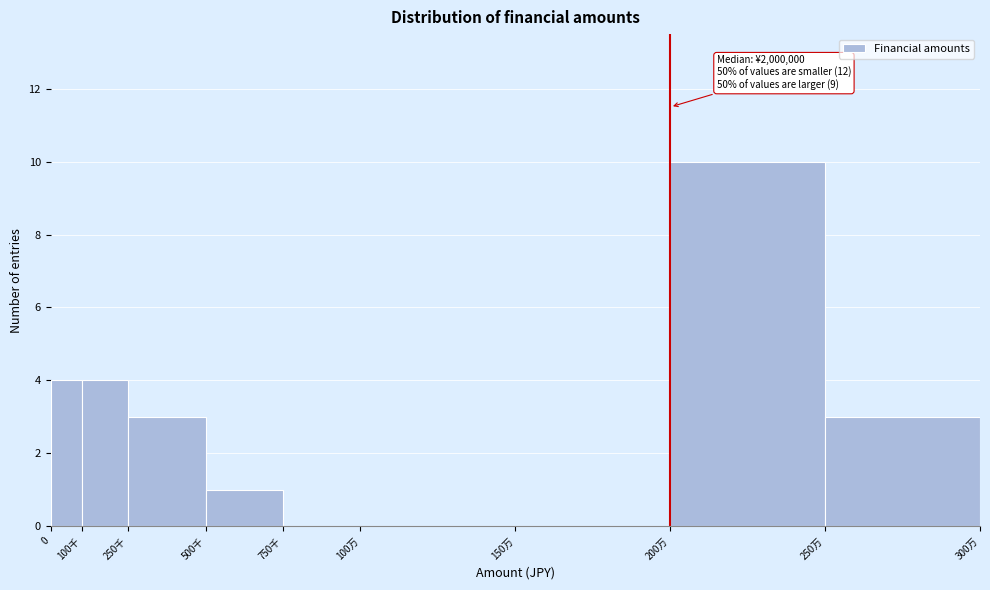

Between 100千 and 100万, which is larger?

100千